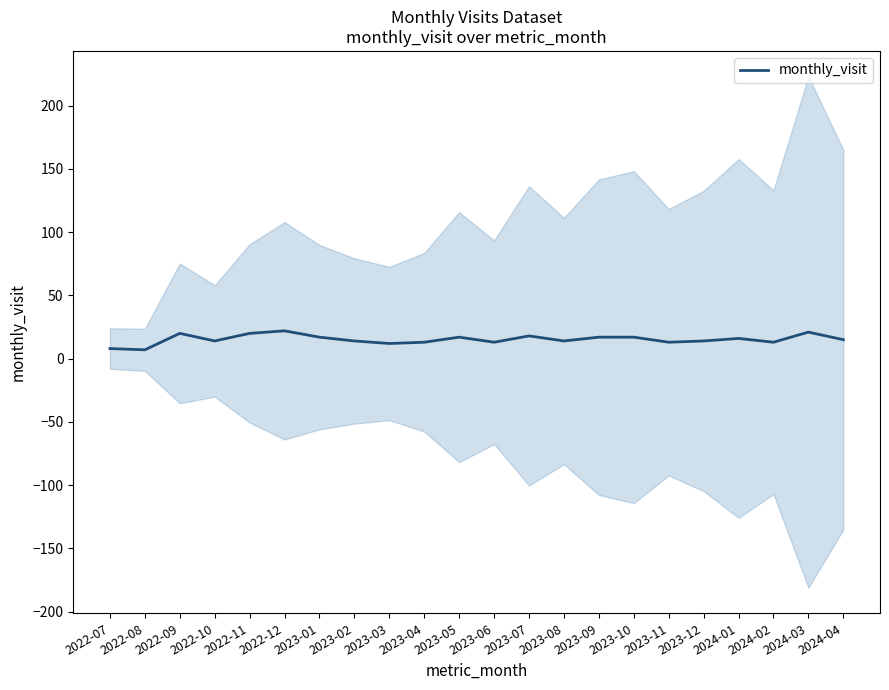

What is the approximate value at 2022-12, to the nearest 10?

20